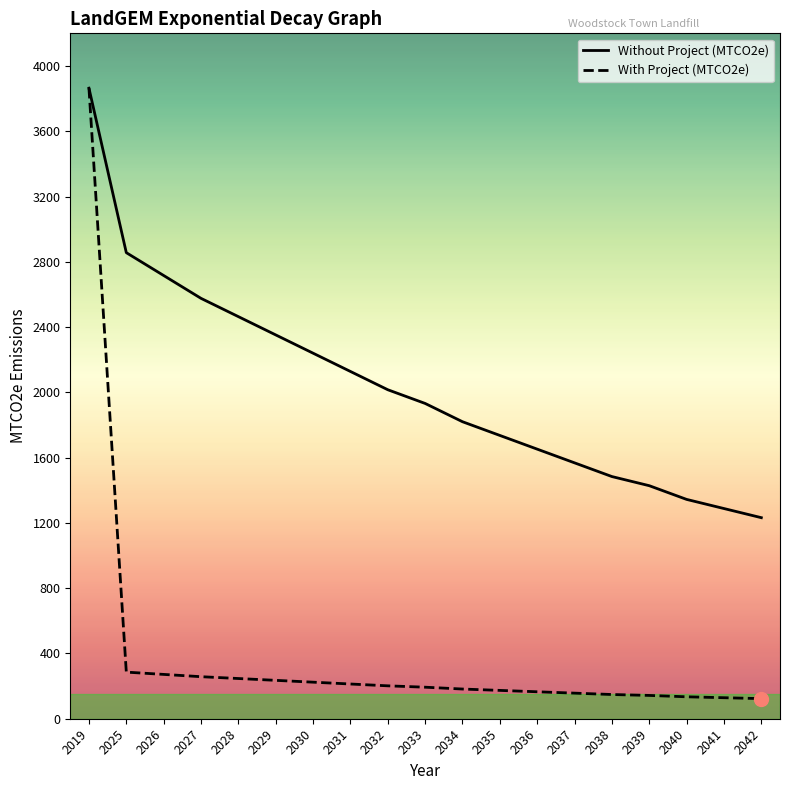

The Without Project (MTCO2e) series shows 3724.3 at 2028. True or false?

False